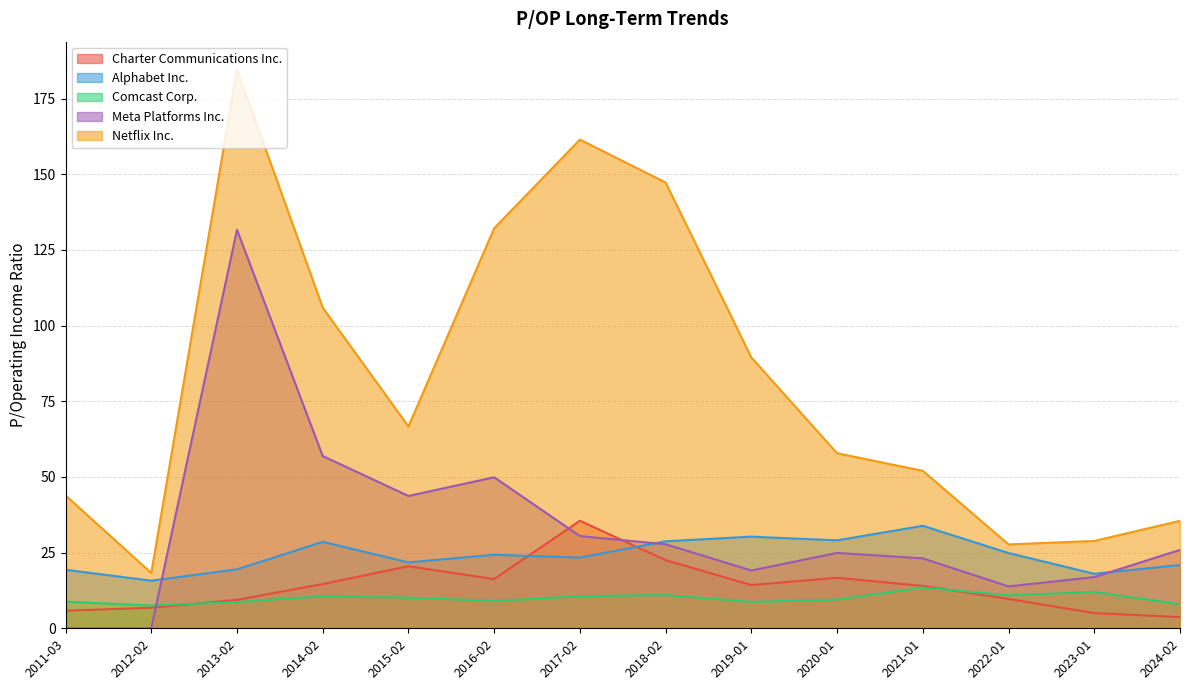

Reading left to right, what are all the values shown in this chart?

Charter Communications Inc.: 2024-02=3.7	2023-01=5.0	2022-01=9.7	2021-01=14.0	2020-01=16.7	2019-01=14.3	2018-02=22.5	2017-02=35.5	2016-02=16.3	2015-02=20.5	2014-02=14.6	2013-02=9.4	2012-02=6.8	2011-03=5.8
Alphabet Inc.: 2024-02=20.9	2023-01=18.0	2022-01=24.9	2021-01=33.9	2020-01=29.1	2019-01=30.3	2018-02=28.7	2017-02=23.4	2016-02=24.3	2015-02=21.8	2014-02=28.6	2013-02=19.5	2012-02=15.7	2011-03=19.3
Comcast Corp.: 2024-02=7.9	2023-01=12.0	2022-01=10.9	2021-01=13.5	2020-01=9.5	2019-01=8.7	2018-02=11.0	2017-02=10.6	2016-02=9.1	2015-02=10.1	2014-02=10.6	2013-02=8.7	2012-02=7.5	2011-03=8.8
Meta Platforms Inc.: 2024-02=25.9	2023-01=16.9	2022-01=13.8	2021-01=23.1	2020-01=24.9	2019-01=19.1	2018-02=27.8	2017-02=30.5	2016-02=49.9	2015-02=43.7	2014-02=56.9	2013-02=131.6	2012-02=0.0	2011-03=0.0
Netflix Inc.: 2024-02=35.5	2023-01=28.9	2022-01=27.7	2021-01=52.0	2020-01=57.8	2019-01=89.5	2018-02=147.2	2017-02=161.4	2016-02=132.2	2015-02=66.7	2014-02=105.9	2013-02=184.6	2012-02=18.3	2011-03=43.9